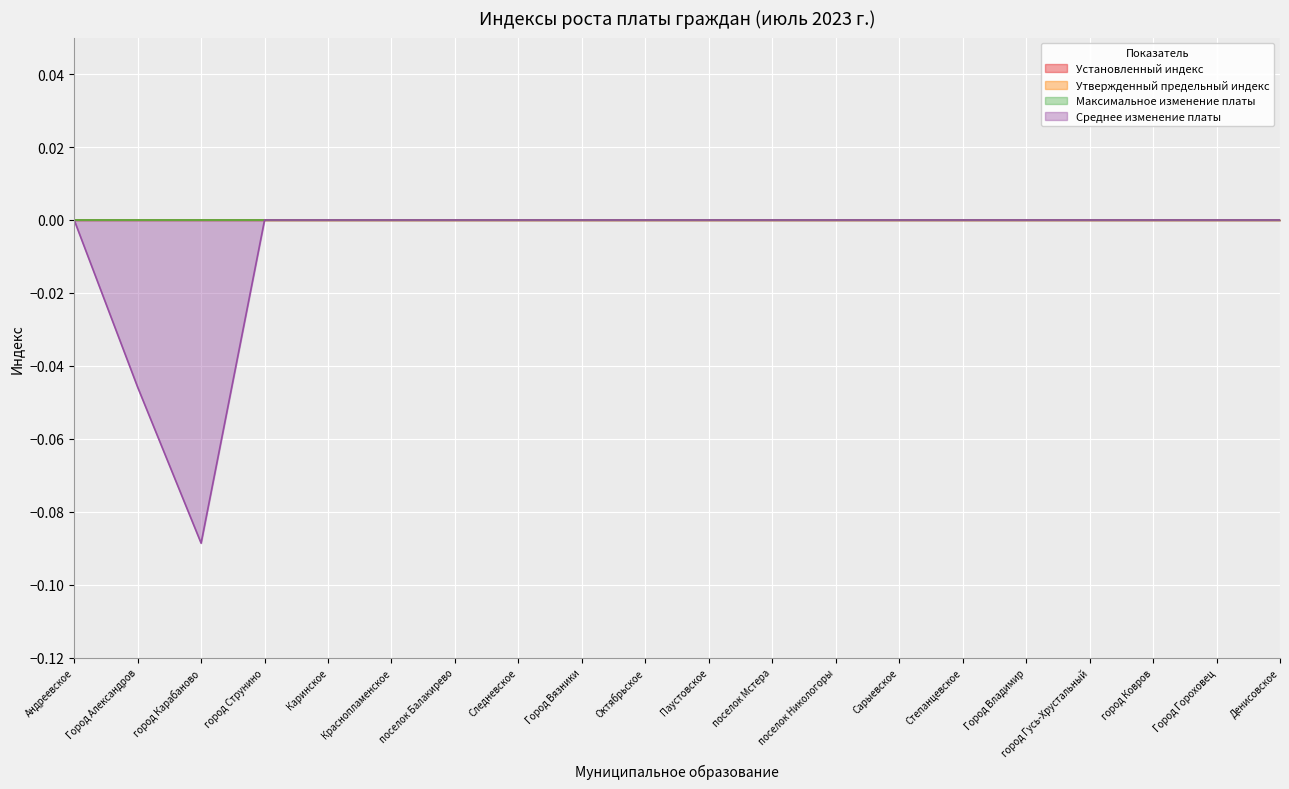

Reading left to right, what are all the values shown in this chart?

Установленный индекс: Андреевское=0.0	Город Александров=0.0	город Карабаново=0.0	город Струнино=0.0	Каринское=0.0	Краснопламенское=0.0	поселок Балакирево=0.0	Следневское=0.0	Город Вязники=0.0	Октябрьское=0.0	Паустовское=0.0	поселок Мстера=0.0	поселок Никологоры=0.0	Сарыевское=0.0	Степанцевское=0.0	Город Владимир=0.0	город Гусь-Хрустальный=0.0	город Ковров=0.0	Город Гороховец=0.0	Денисовское=0.0
Утвержденный предельный индекс: Андреевское=0.0	Город Александров=0.0	город Карабаново=0.0	город Струнино=0.0	Каринское=0.0	Краснопламенское=0.0	поселок Балакирево=0.0	Следневское=0.0	Город Вязники=0.0	Октябрьское=0.0	Паустовское=0.0	поселок Мстера=0.0	поселок Никологоры=0.0	Сарыевское=0.0	Степанцевское=0.0	Город Владимир=0.0	город Гусь-Хрустальный=0.0	город Ковров=0.0	Город Гороховец=0.0	Денисовское=0.0
Максимальное изменение платы: Андреевское=0.0	Город Александров=0.0	город Карабаново=0.0	город Струнино=0.0	Каринское=0.0	Краснопламенское=0.0	поселок Балакирево=0.0	Следневское=0.0	Город Вязники=0.0	Октябрьское=0.0	Паустовское=0.0	поселок Мстера=0.0	поселок Никологоры=0.0	Сарыевское=0.0	Степанцевское=0.0	Город Владимир=0.0	город Гусь-Хрустальный=0.0	город Ковров=0.0	Город Гороховец=0.0	Денисовское=0.0
Среднее изменение платы: Андреевское=0.0	Город Александров=-0.0	город Карабаново=-0.1	город Струнино=0.0	Каринское=0.0	Краснопламенское=0.0	поселок Балакирево=0.0	Следневское=0.0	Город Вязники=0.0	Октябрьское=0.0	Паустовское=0.0	поселок Мстера=0.0	поселок Никологоры=0.0	Сарыевское=0.0	Степанцевское=0.0	Город Владимир=0.0	город Гусь-Хрустальный=0.0	город Ковров=0.0	Город Гороховец=0.0	Денисовское=0.0